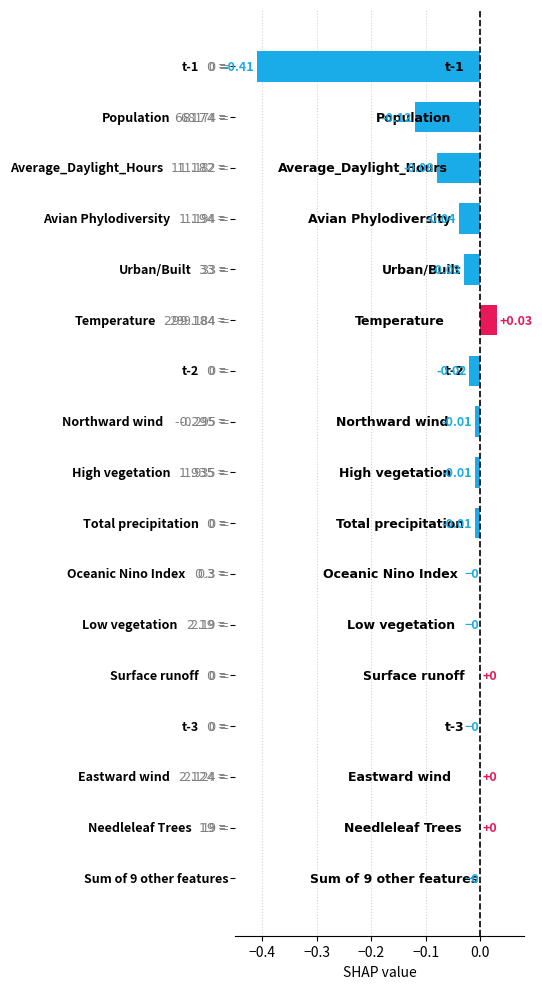

What is the sum of all values?

-0.7